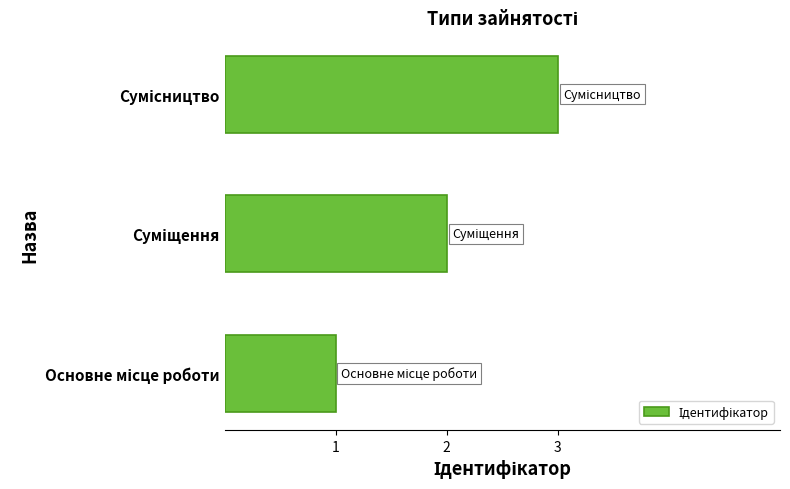

What is the smallest value displayed?

1